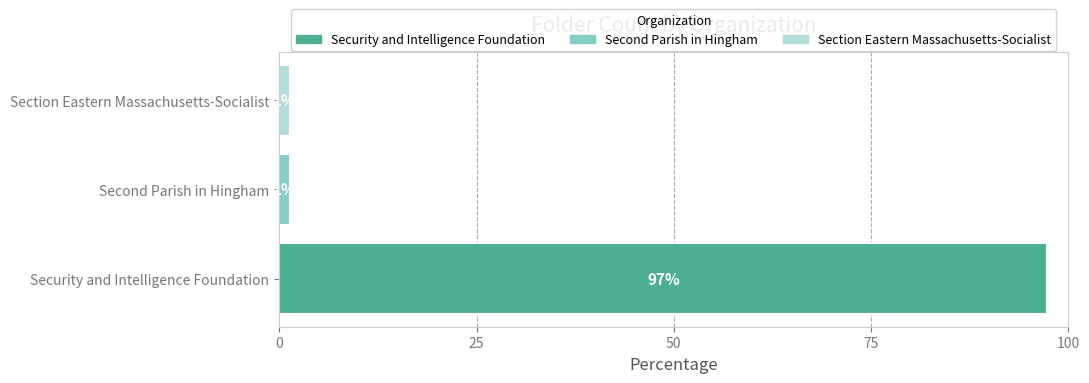

What is the greatest value displayed?

97.3